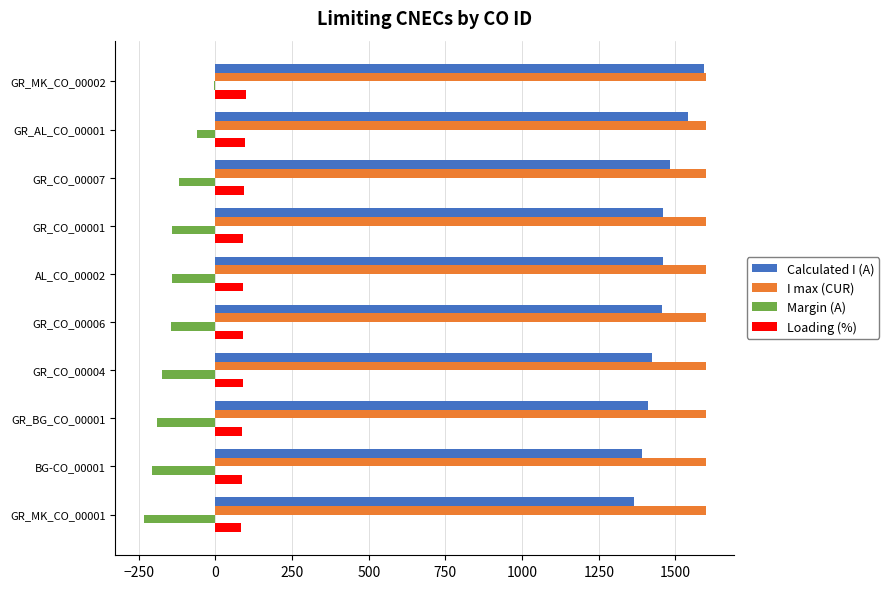

Which category has the highest value in the Calculated I (A) series?

GR_MK_CO_00002